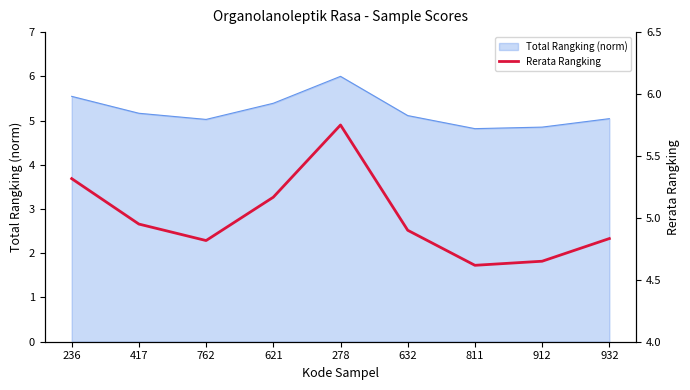

The value at 811 is 4.6. True or false?

True